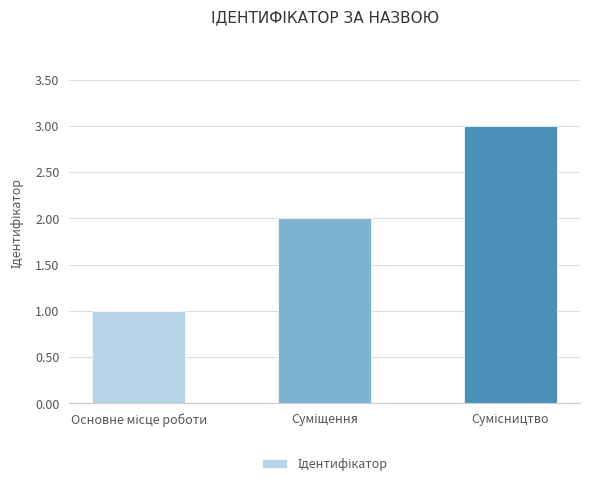

What is the average value?

2